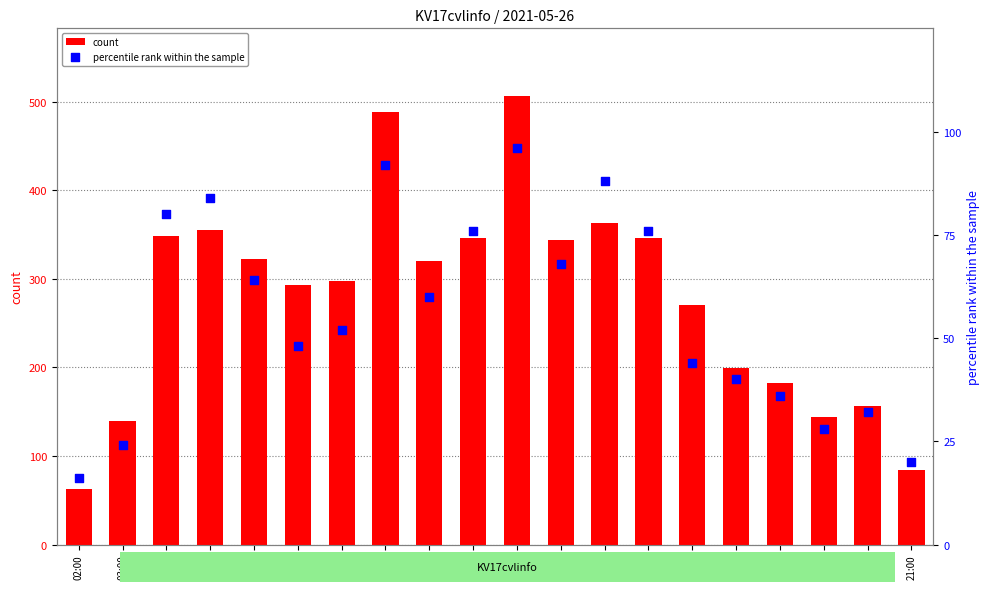

Is the value of percentile rank within the sample at 10:00 greater than the value of count at 12:00?

No